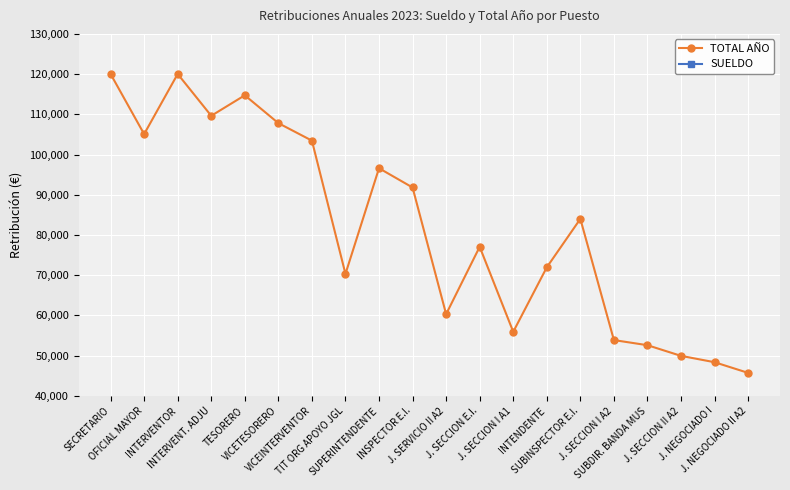

True or false: TOTAL AÑO has a value of 36568.8 at J. SECCION I A1.

False